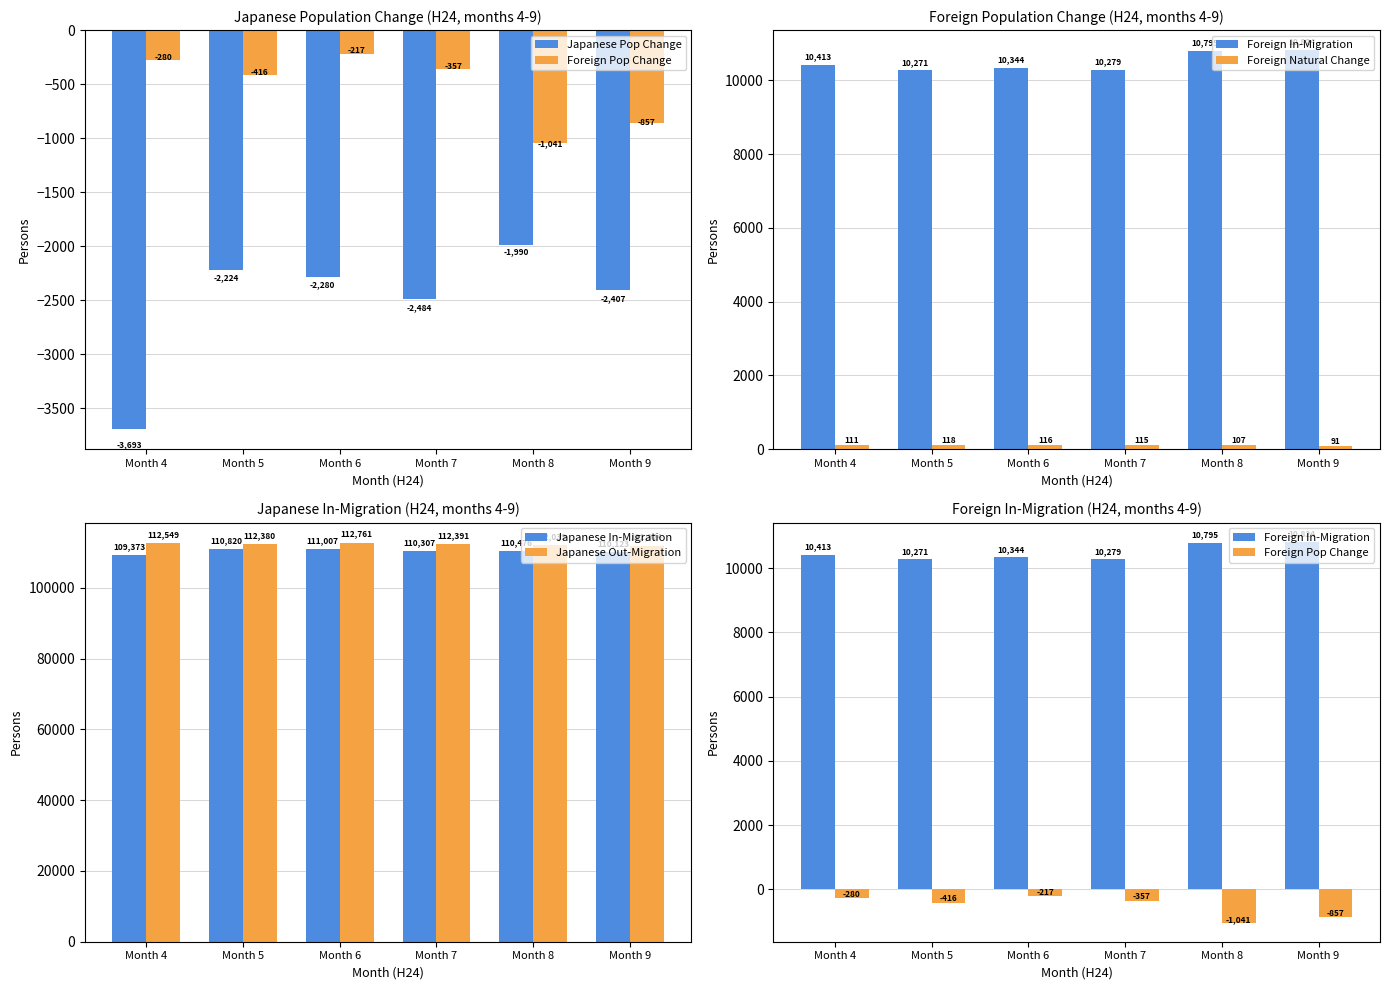

How many groups of bars are there?

6